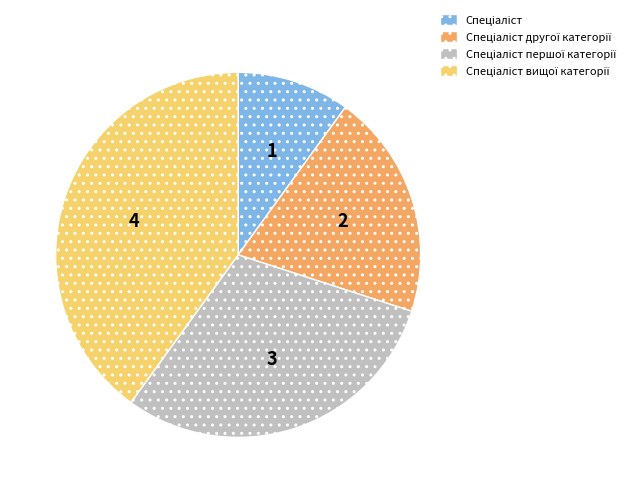

Is there any slice that represents more than half of the pie?

No